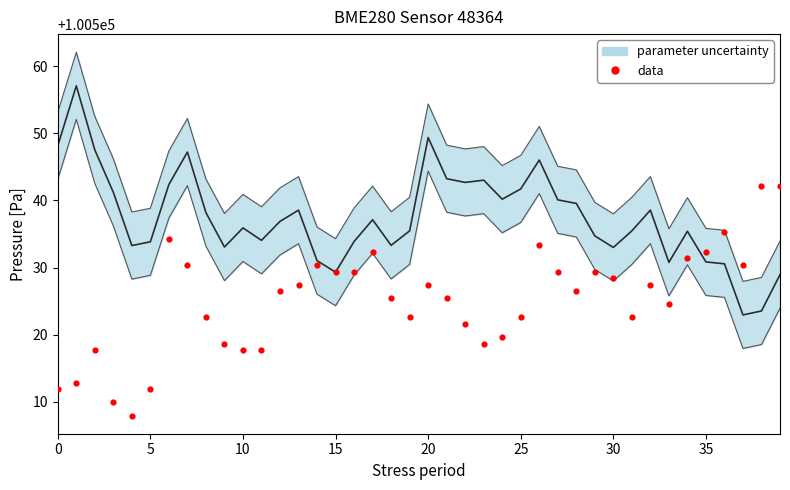

What is the ratio of the value at 22 to the value at 23?

1.0